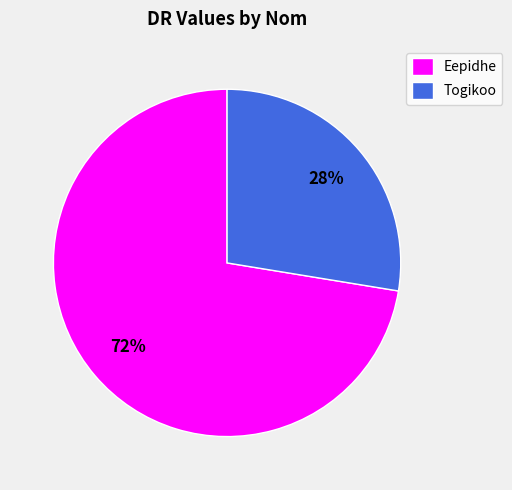

The Togikoo slice represents 33% of the pie. True or false?

False